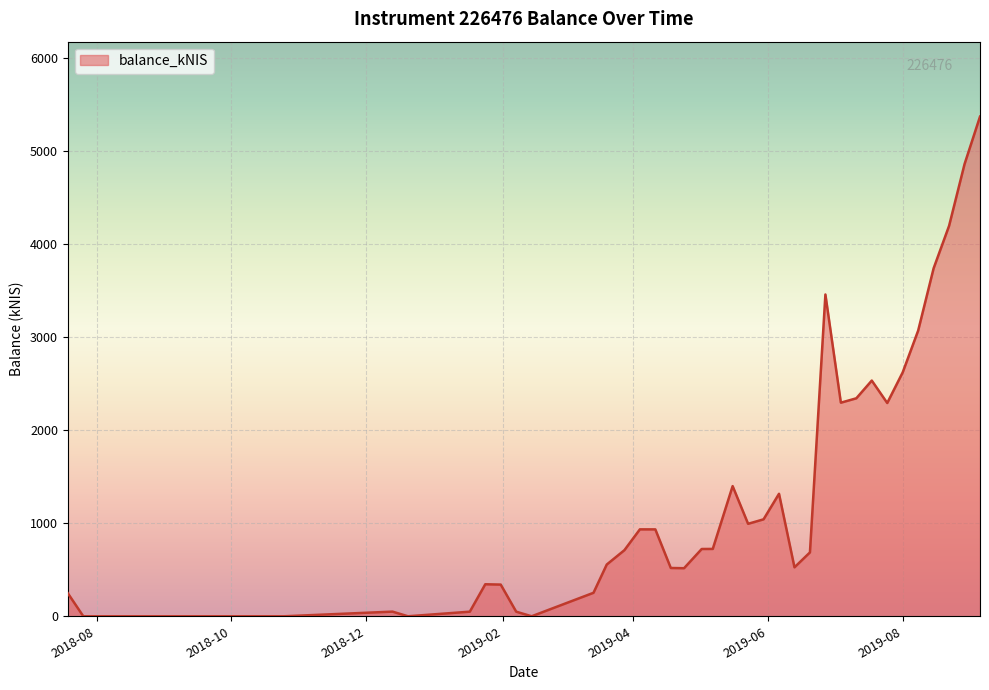

Count the number of data series in this chart.

1